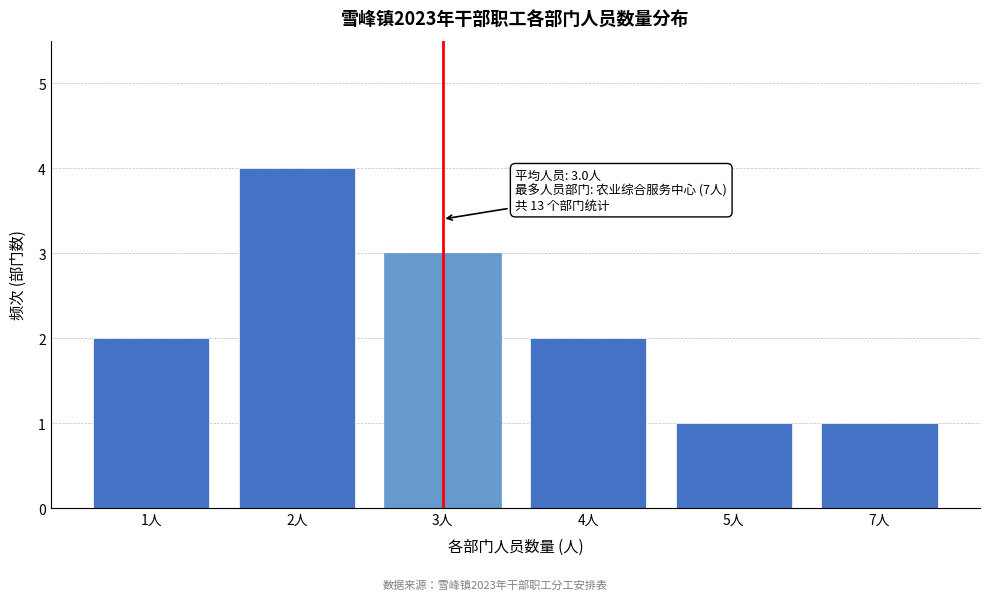

Reading right to left, what are all the values shown in this chart?

7人=1	5人=1	4人=2	3人=3	2人=4	1人=2